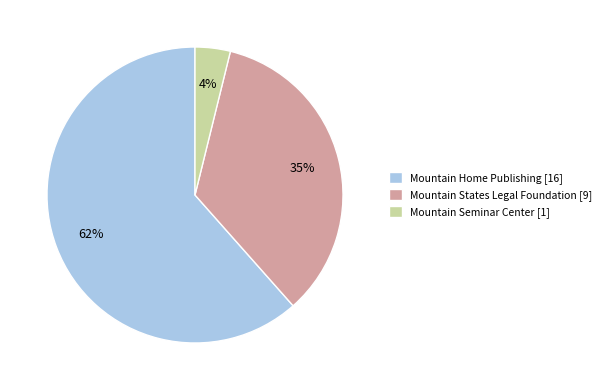

Which has a higher value, Mountain Seminar Center or Mountain Home Publishing?

Mountain Home Publishing